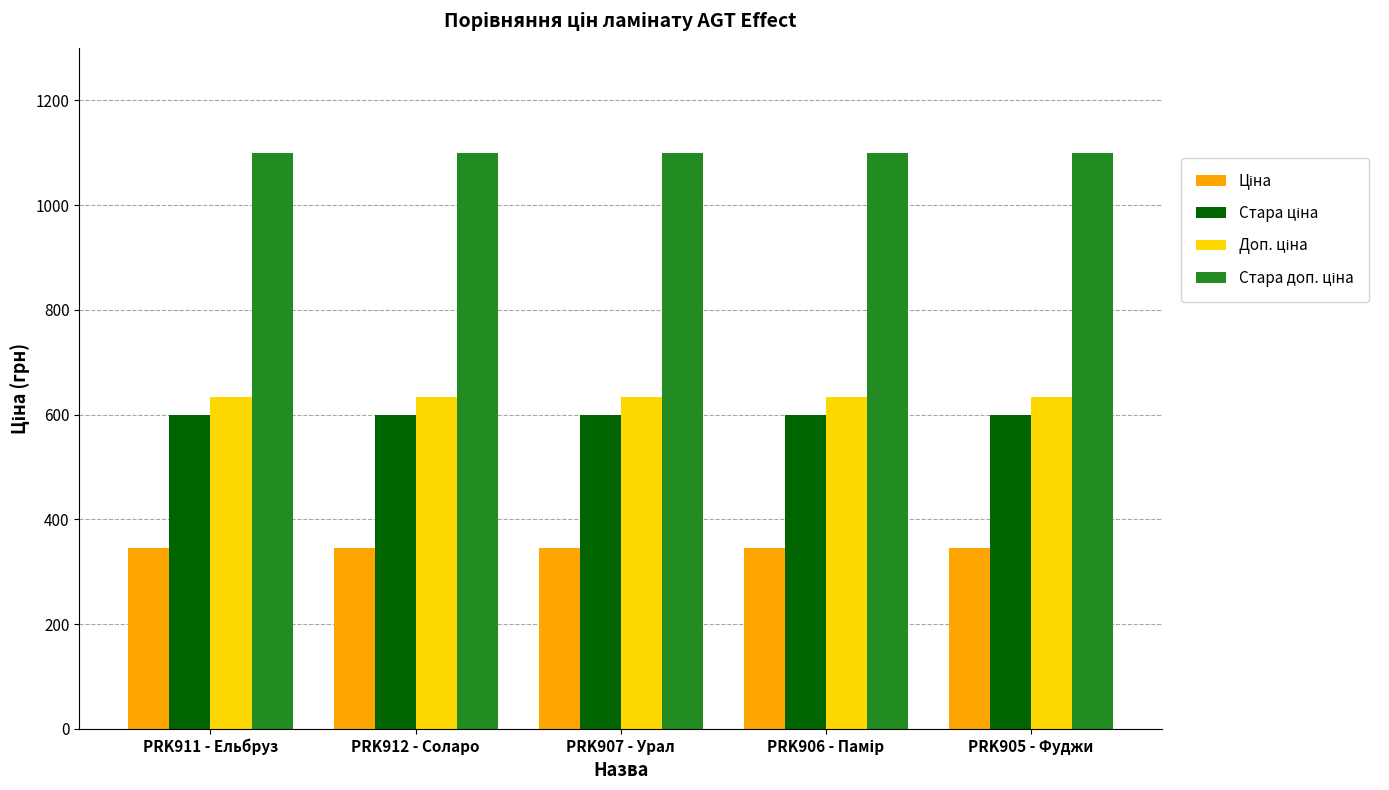

What is the difference between the highest and lowest values at PRK907 - Урал?

754.4